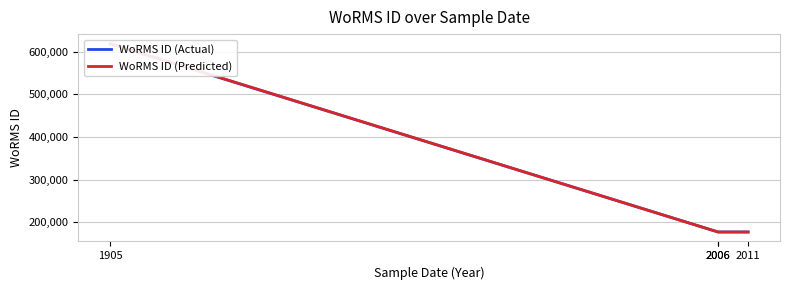

What is the average value of the WoRMS ID (Predicted) series?

287925.2